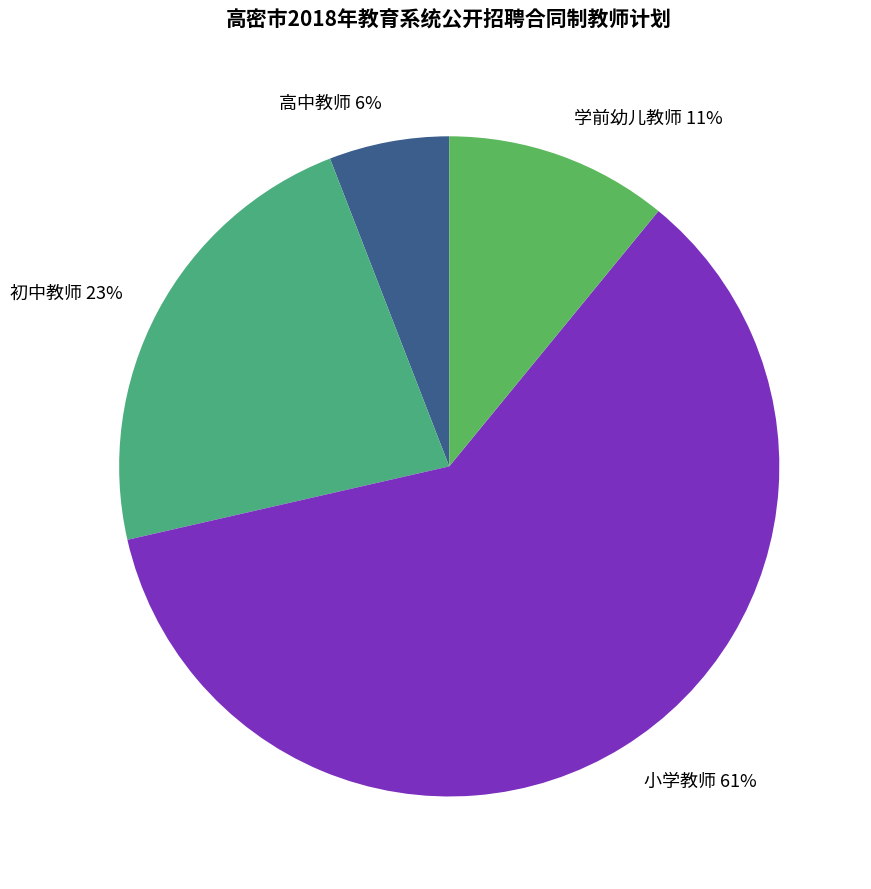

How many slices are in this pie chart?

4